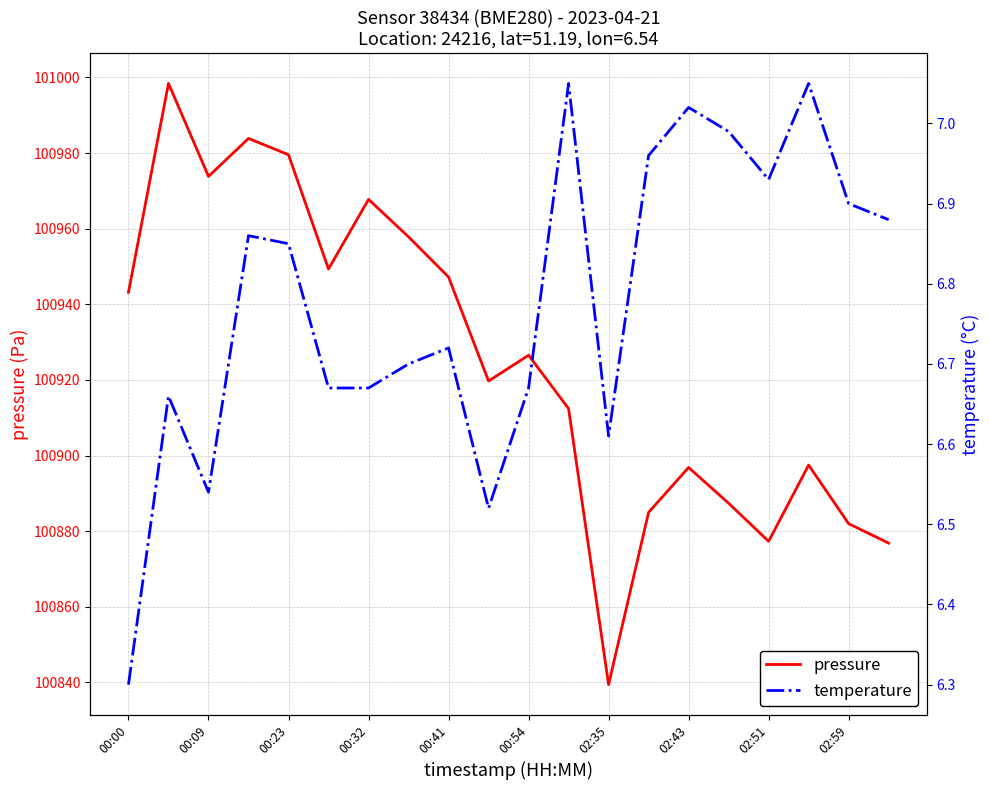

How many interior local valleys does the temperature series have?

4